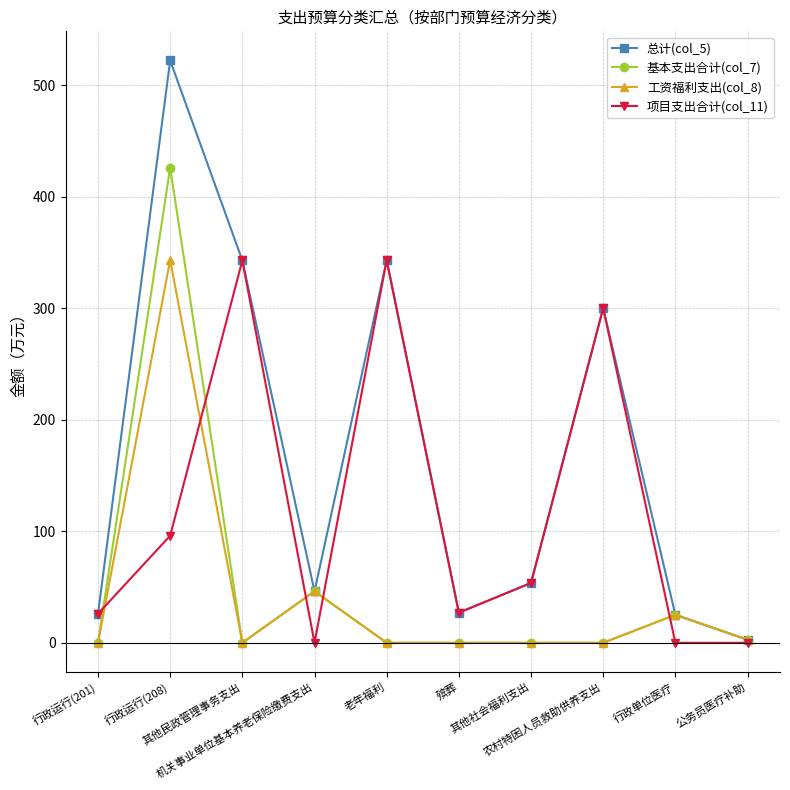

What is the sum of the 基本支出合计(col_7) values at 农村特困人员救助供养支出 and 机关事业单位基本养老保险缴费支出?

46.2